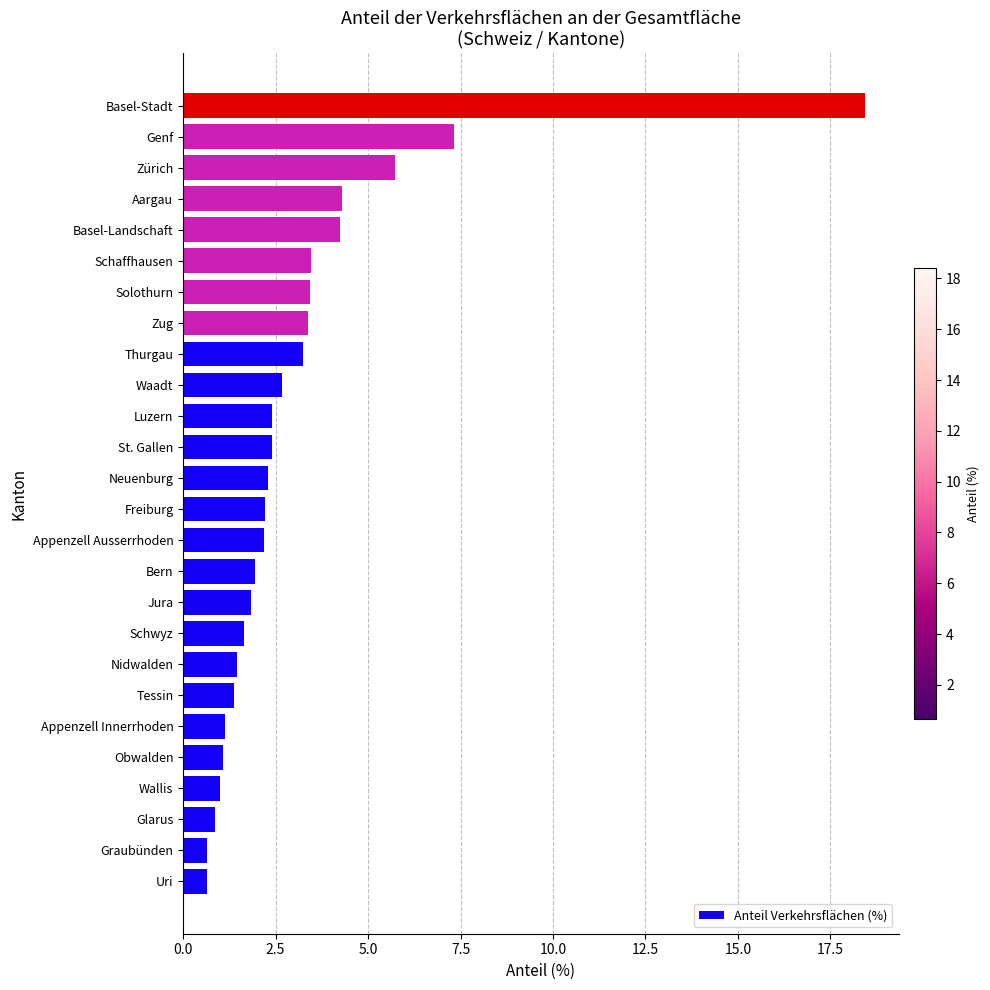

At which label is the value closest to 9?

Genf